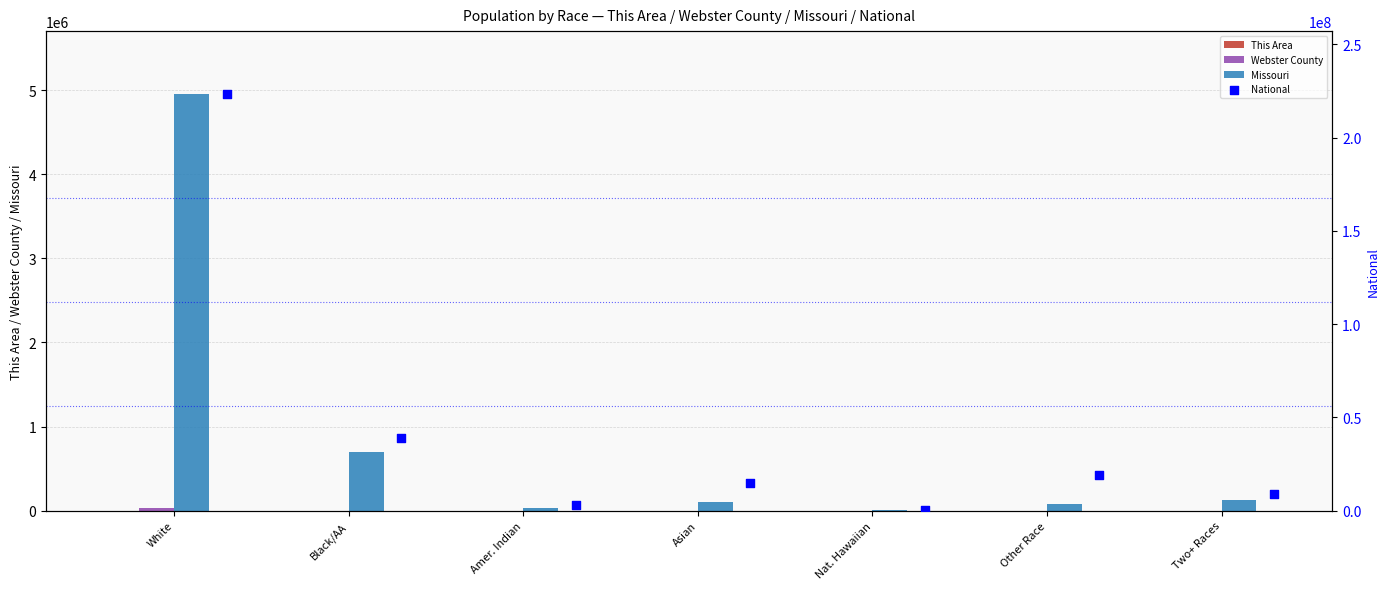

Which series has the largest total across all categories?

National